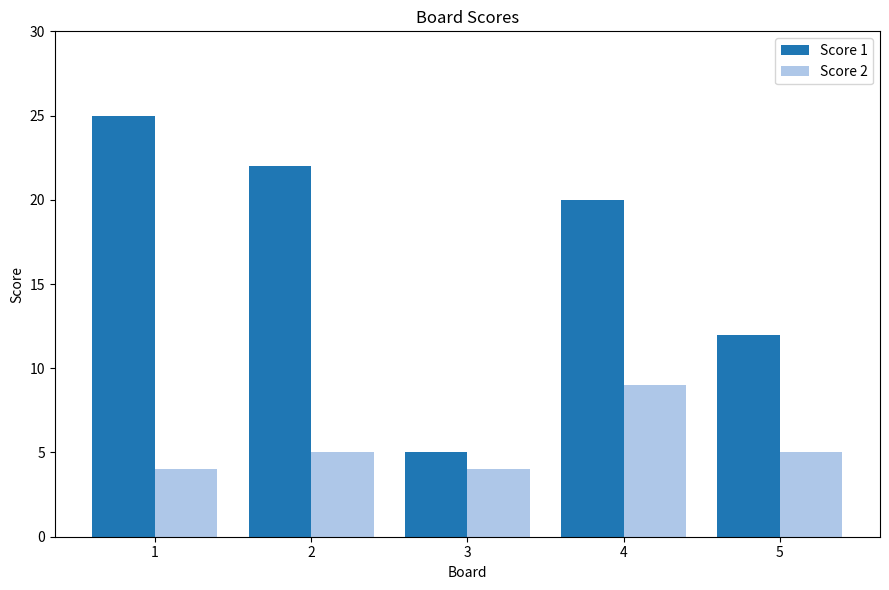

Does the chart contain any negative values?

No